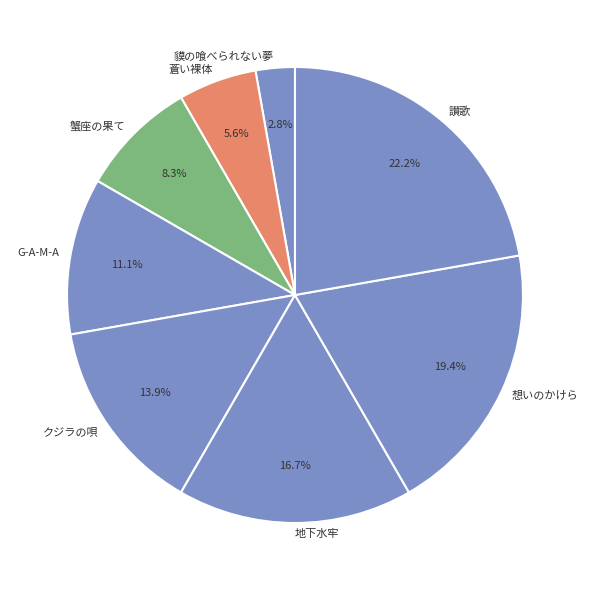

True or false: クジラの唄 accounts for 14% of the total.

True